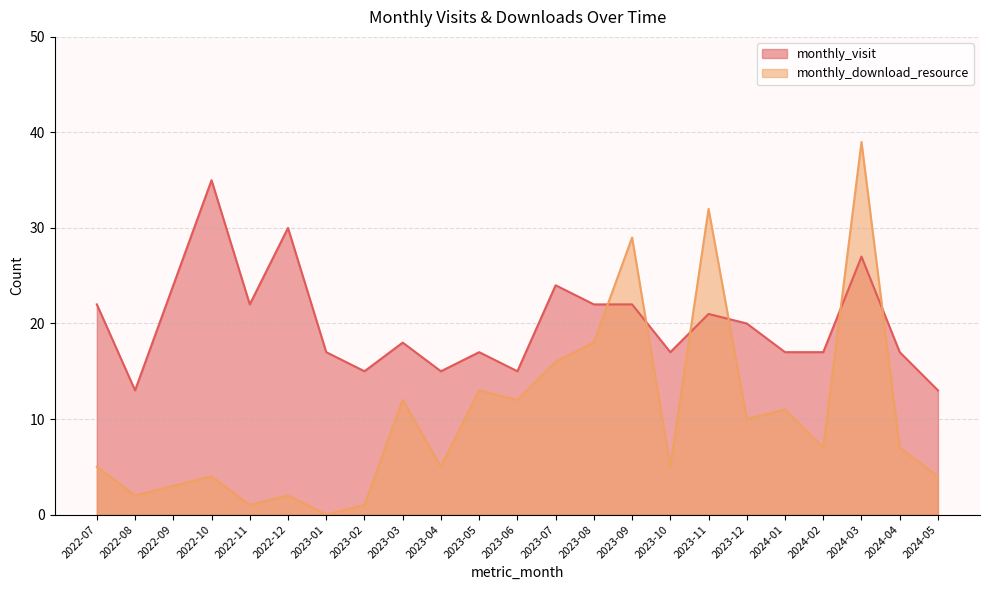

Does the chart display data point markers on the line(s)?

No